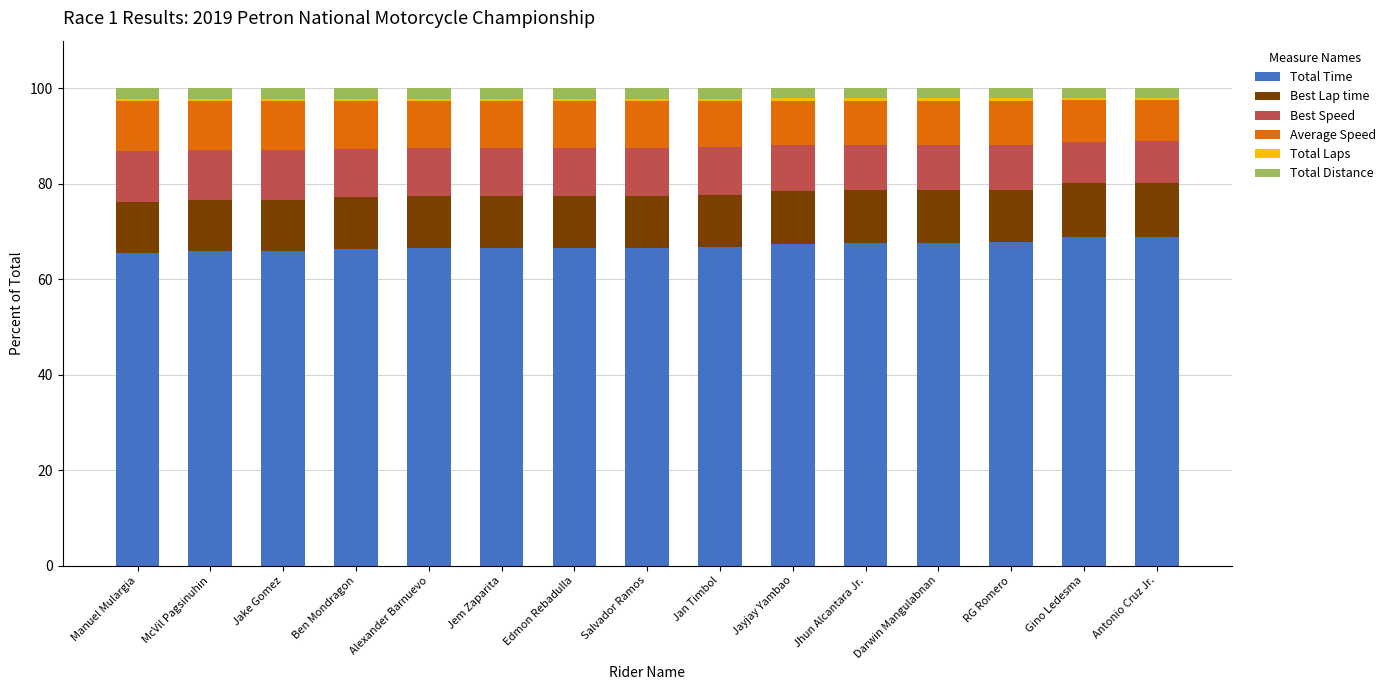

What is the highest value of the Total Time series?

68.9